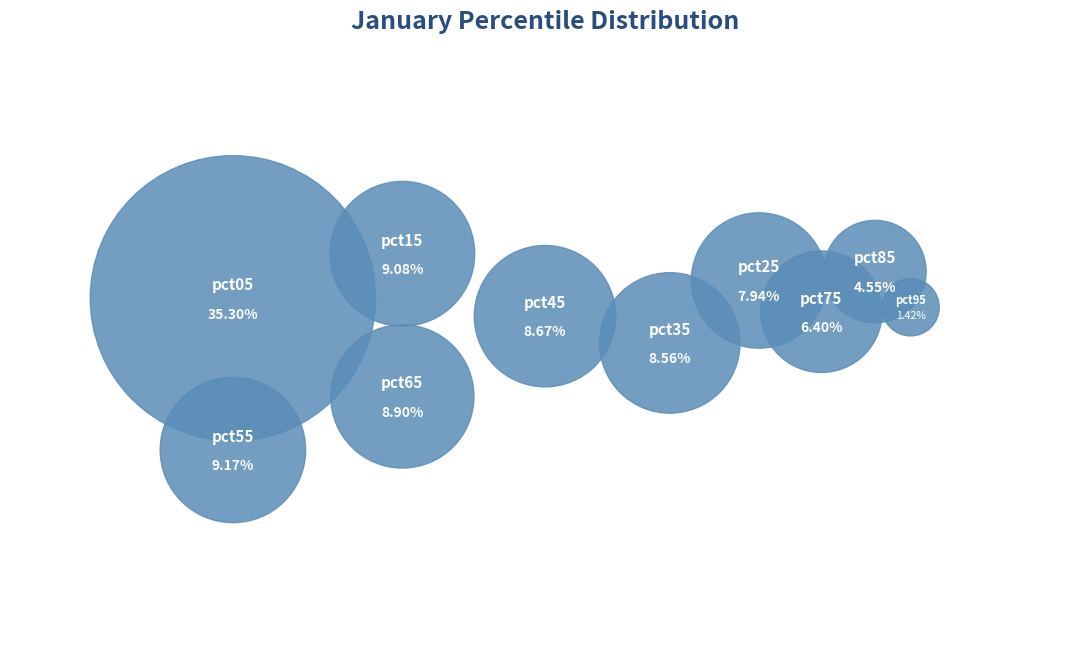

Which slice is the largest?

pct05